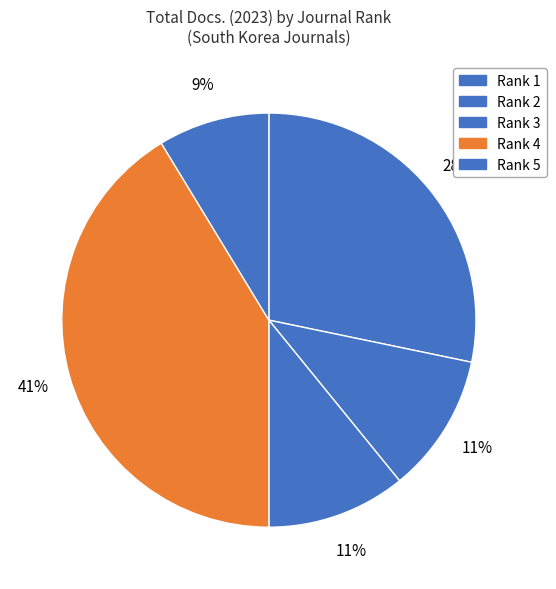

How many slices are in this pie chart?

5